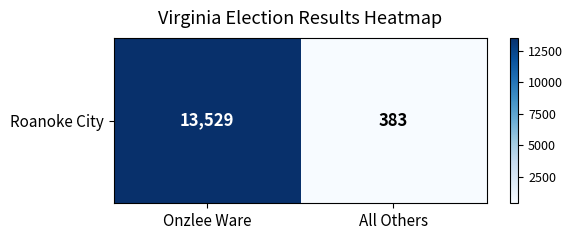

Where is the data nearest to the value 6956?

Onzlee Ware